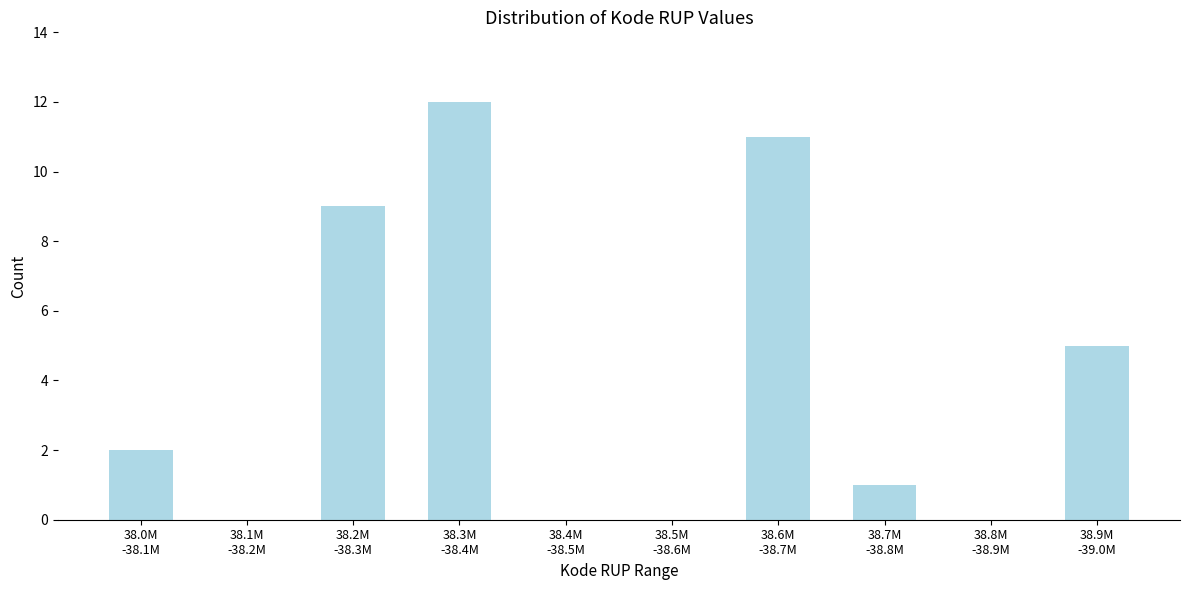

What is the maximum value shown in the chart?

12